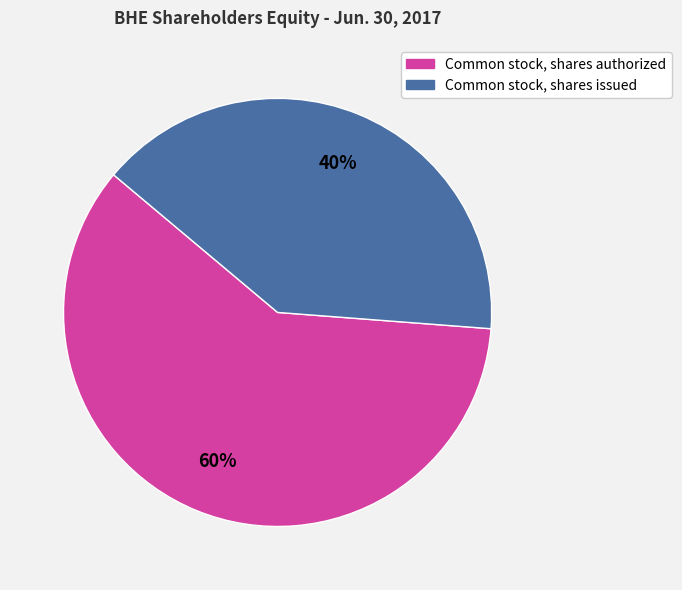

Which slice represents more than half of the pie?

Common stock, shares authorized